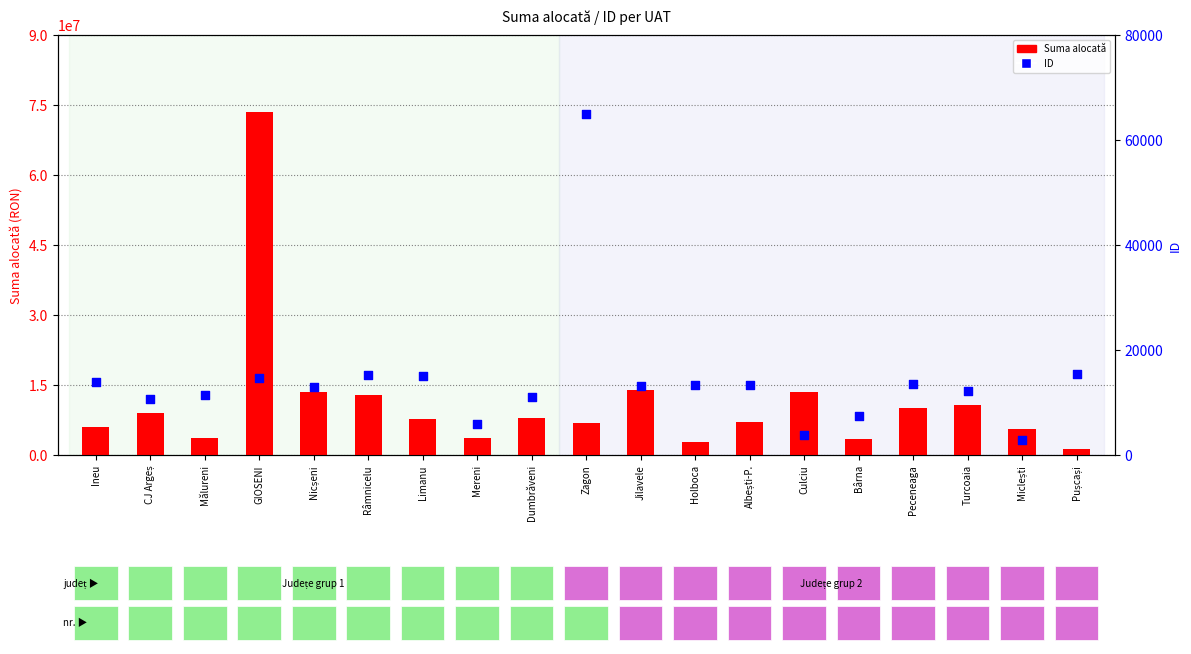

What is the total value across all series at Peceneaga?

10013523.0